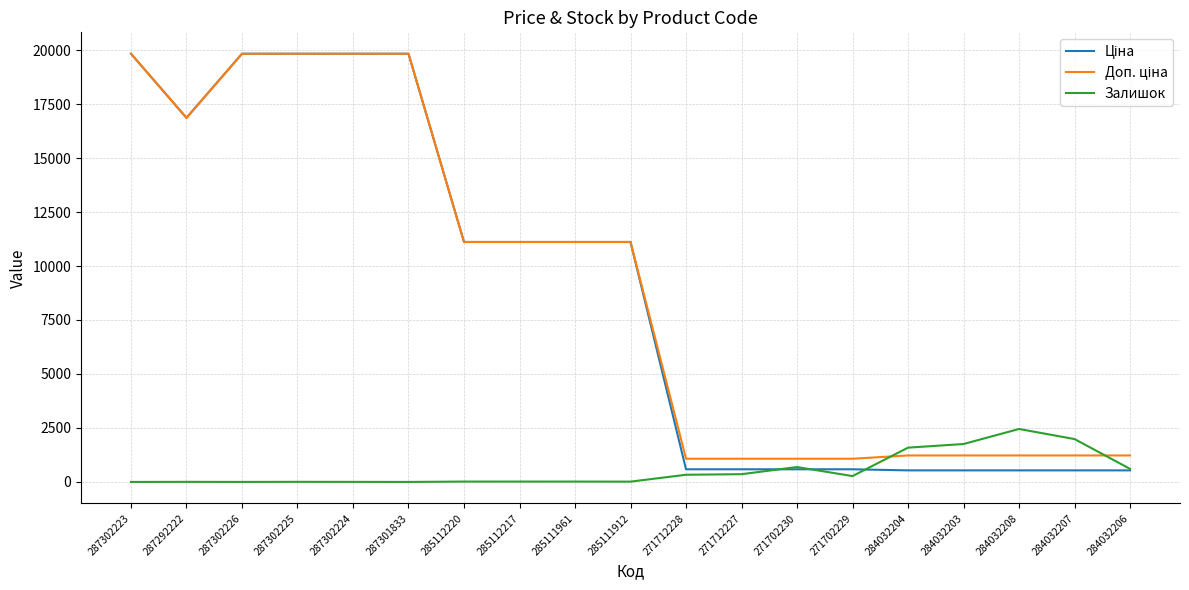

What is the total value across all series at 271702230?

2350.4